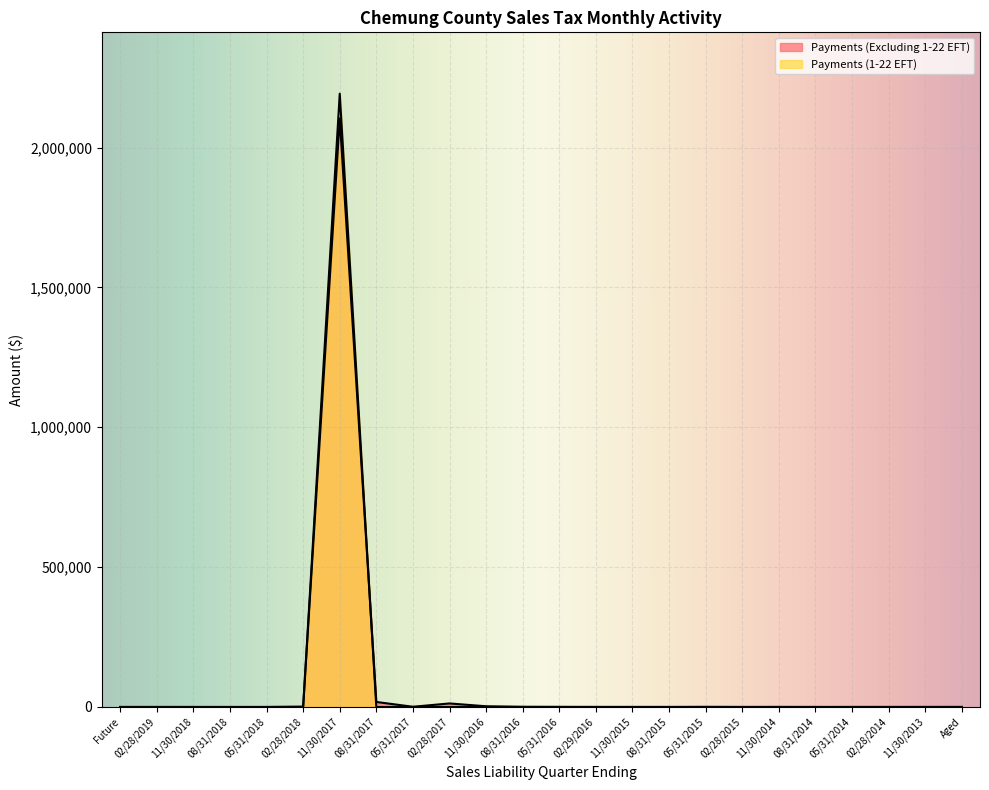

What is the label of the 5th point from the left?

05/31/2018